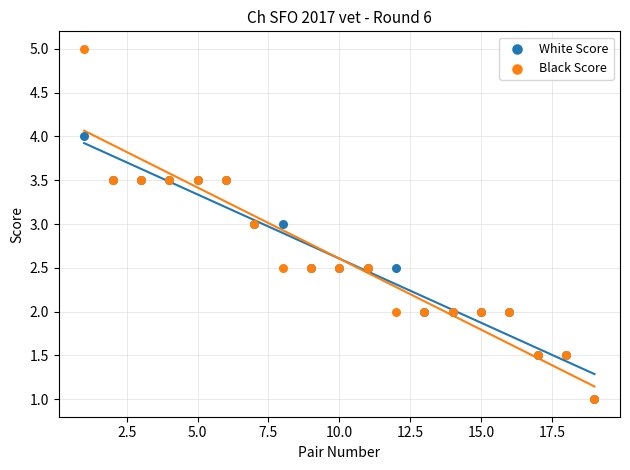

Which series has the largest Y range (max minus min)?

Black Score